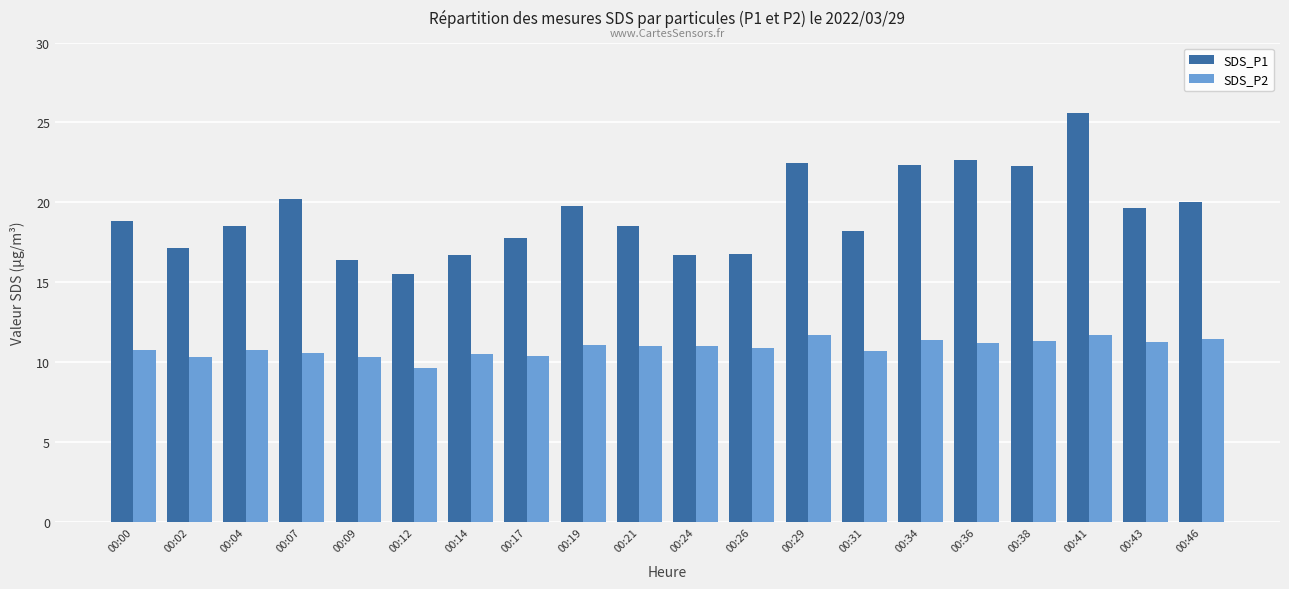

At how many categories does at least one series exceed 10?

20